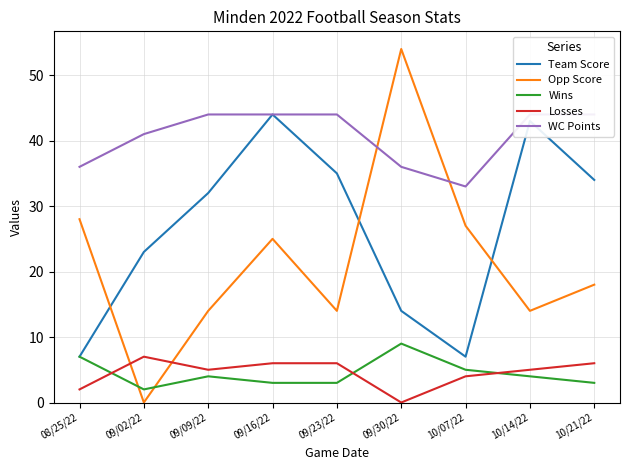

Between 09/16/22 and 09/30/22, which is larger?

09/16/22